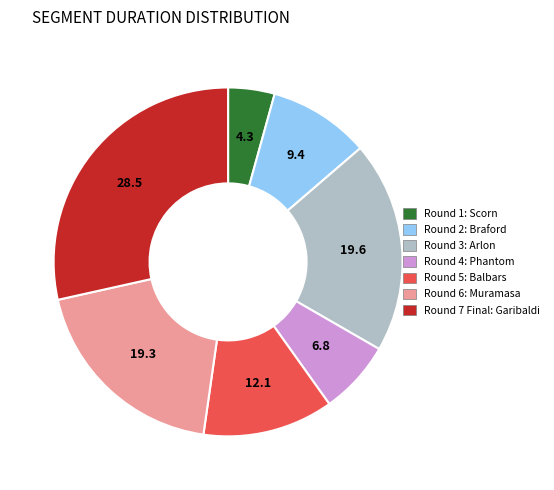

Between Round 5: Balbars and Round 7 Final: Garibaldi, which is larger?

Round 7 Final: Garibaldi